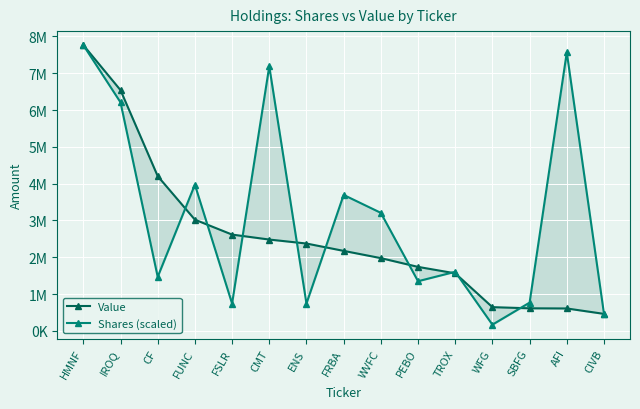

Where is the first local maximum for Shares (scaled)?

FUNC